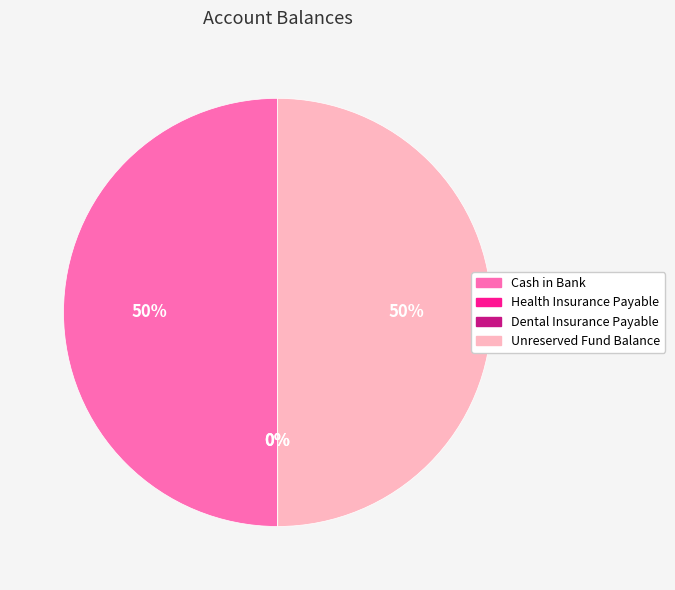

What is the ratio of the value at Cash in Bank to the value at Unreserved Fund Balance?

1.0